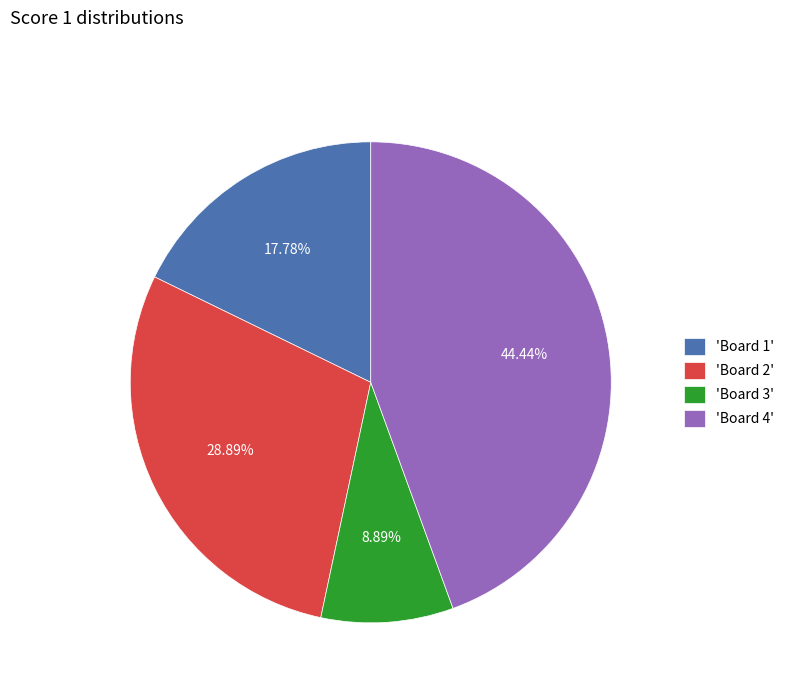

What is the ratio of the value at 'Board 1' to the value at 'Board 2'?

0.6